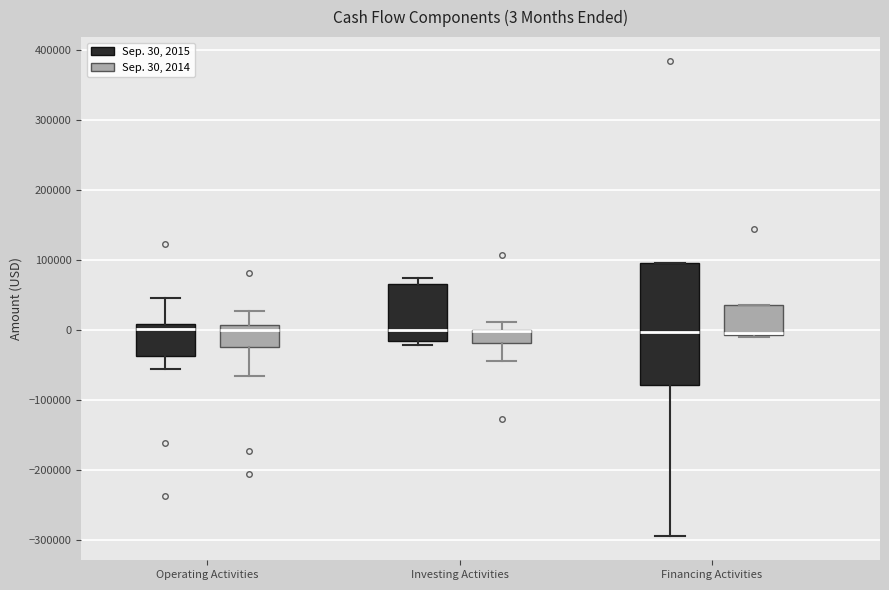

Comparing the boxes themselves (not the whiskers), which one is the tallest?

Financing Activities (Sep. 30, 2015)